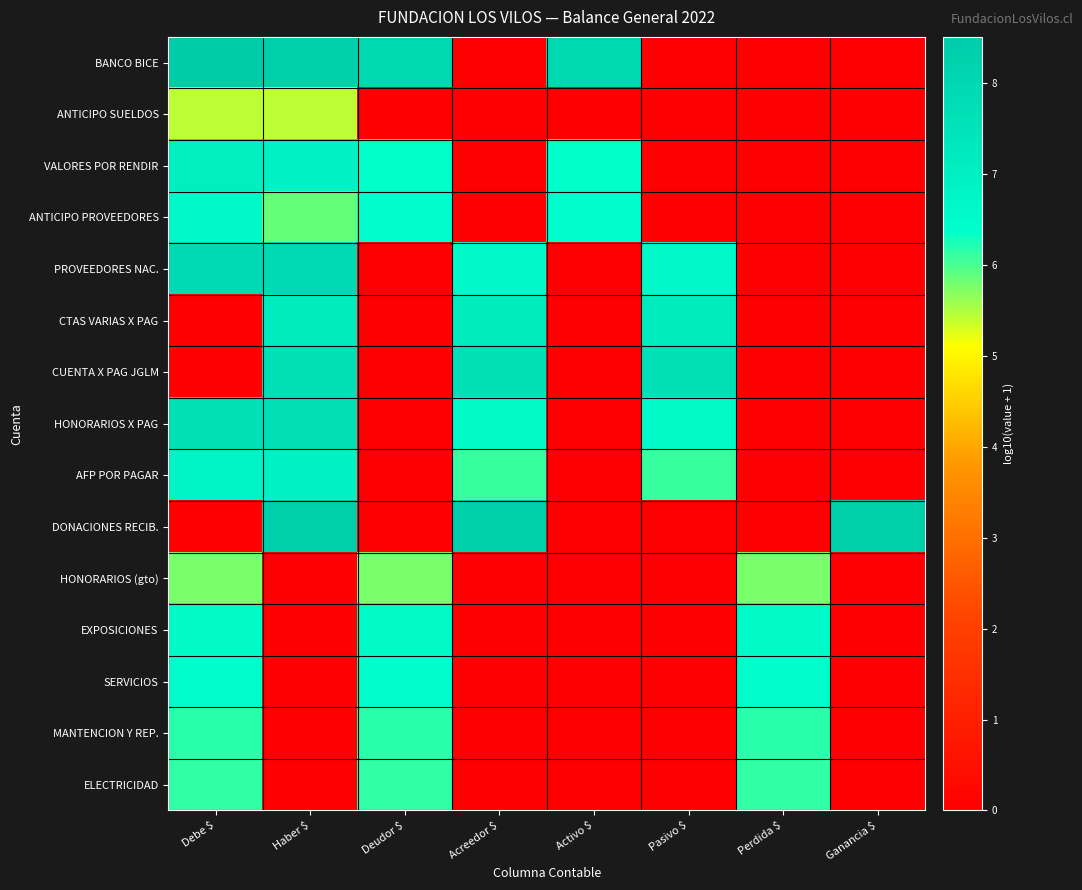

How many categories are shown in the chart?

8